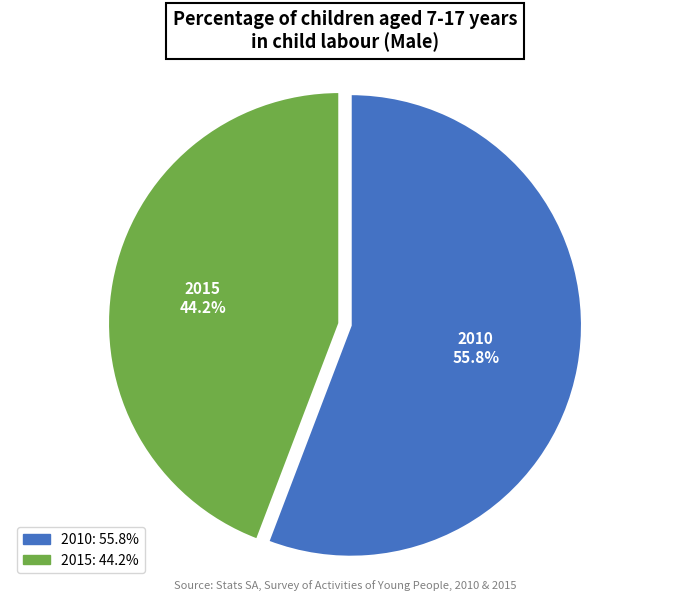

Count the number of slices in the pie.

2